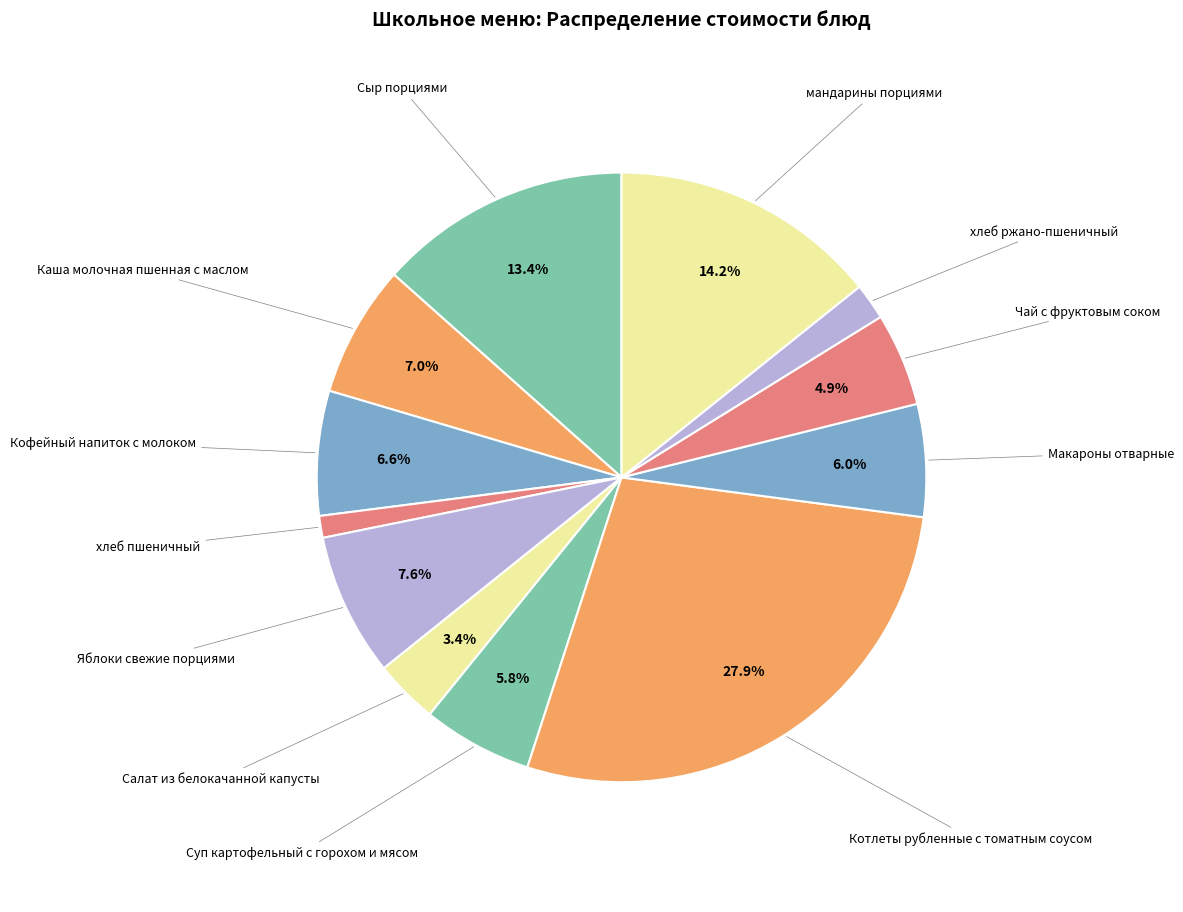

To the nearest percent, what is the average slice percentage?

8%